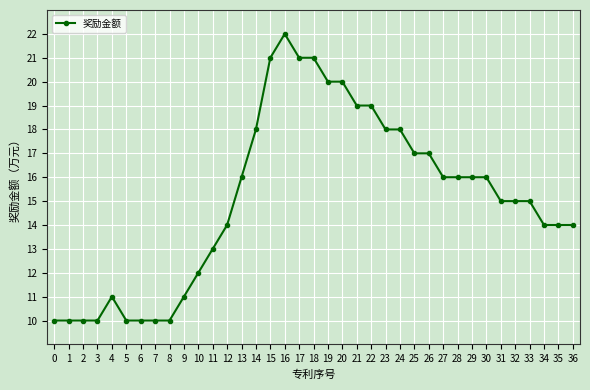

True or false: the data shows 15 at 31.

True